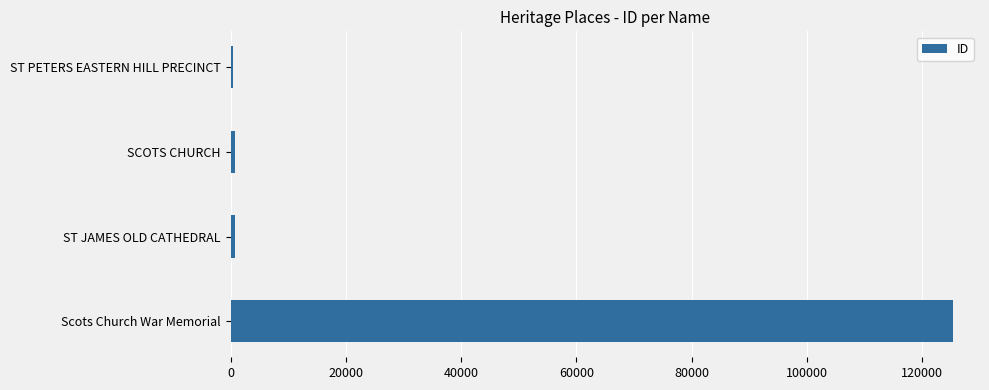

What is the sum of all values?

127103